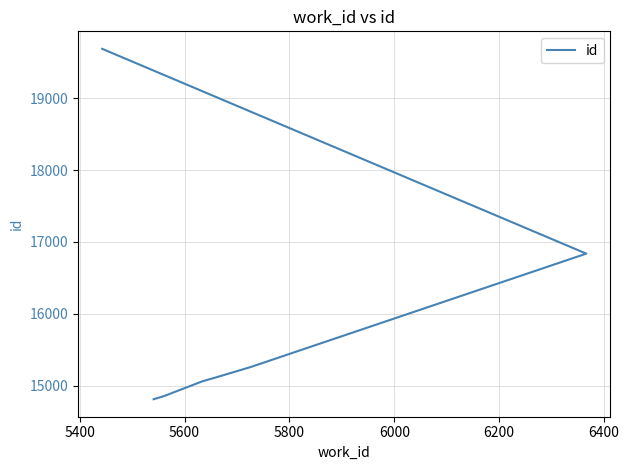

Between 5800 and 6400, which is larger?

6400